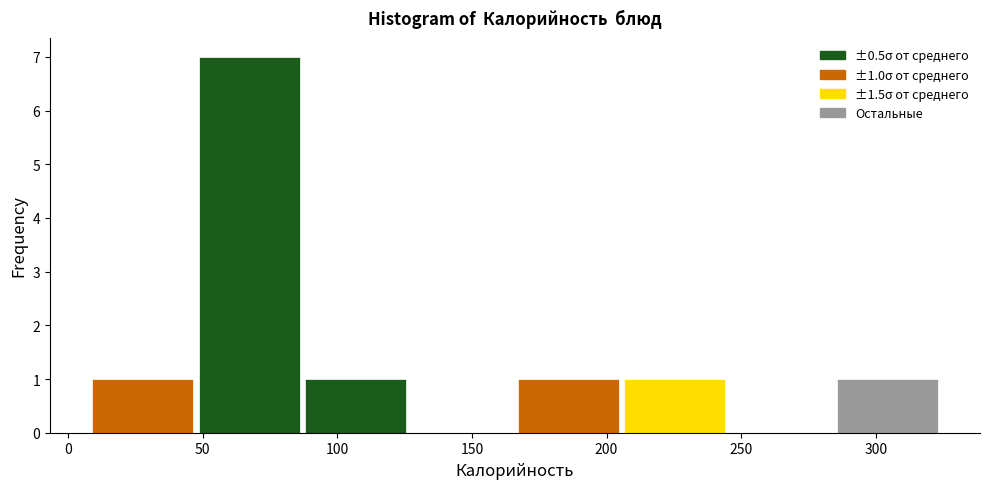

Which range on the x-axis has the tallest bar?

47.5 to 87.0